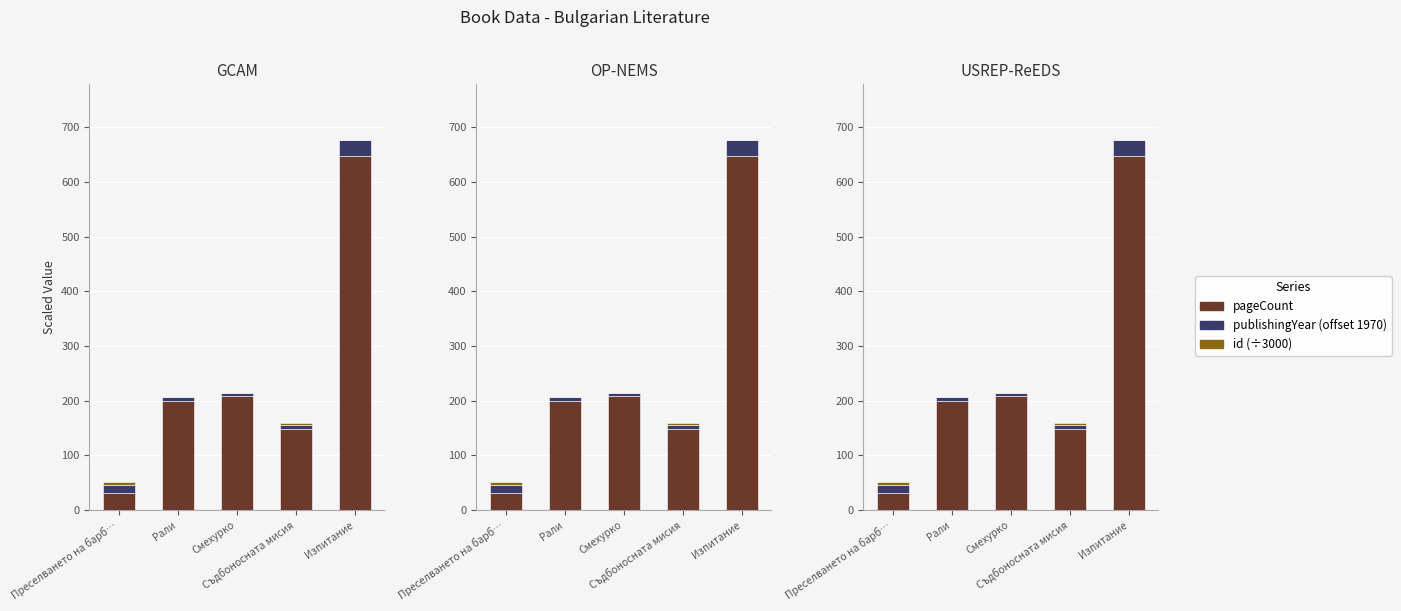

Is the value of pageCount at Преселването на барб… greater than the value of id at Рали?

Yes